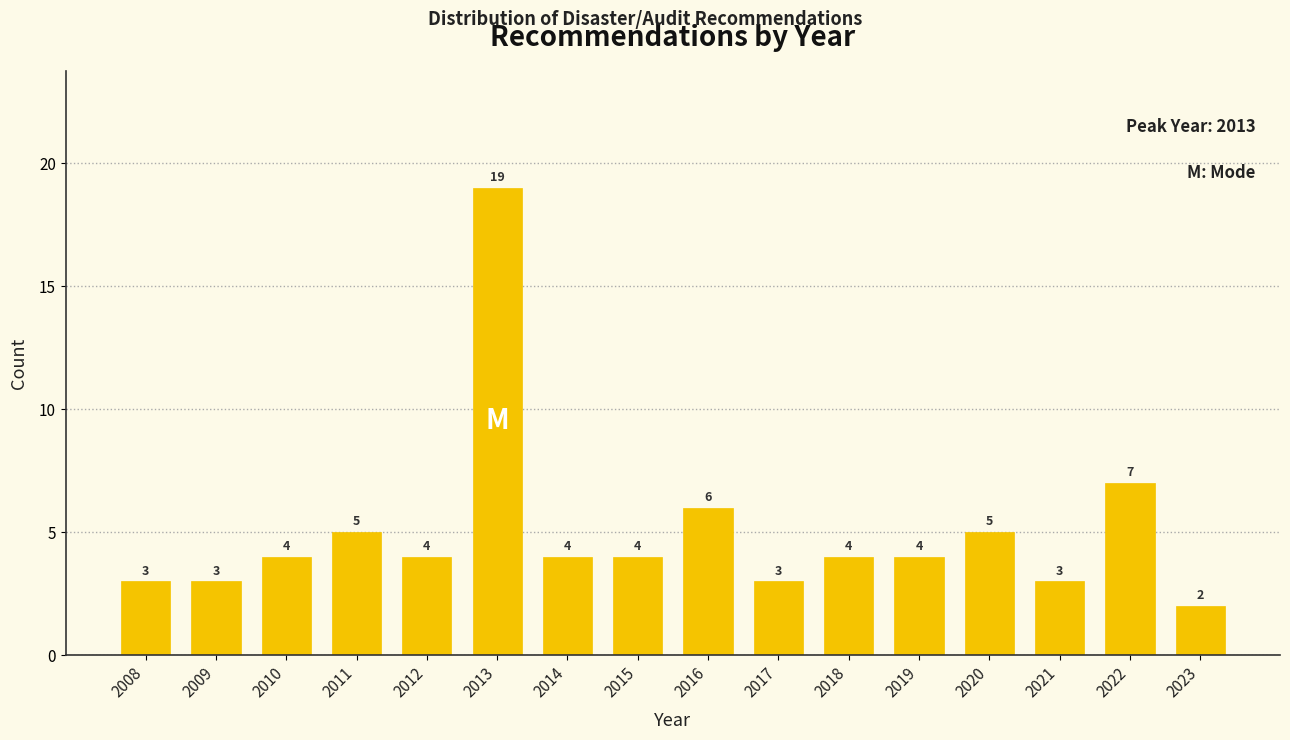

Reading right to left, transcribe all the data shown in this chart.

2023=2	2022=7	2021=3	2020=5	2019=4	2018=4	2017=3	2016=6	2015=4	2014=4	2013=19	2012=4	2011=5	2010=4	2009=3	2008=3